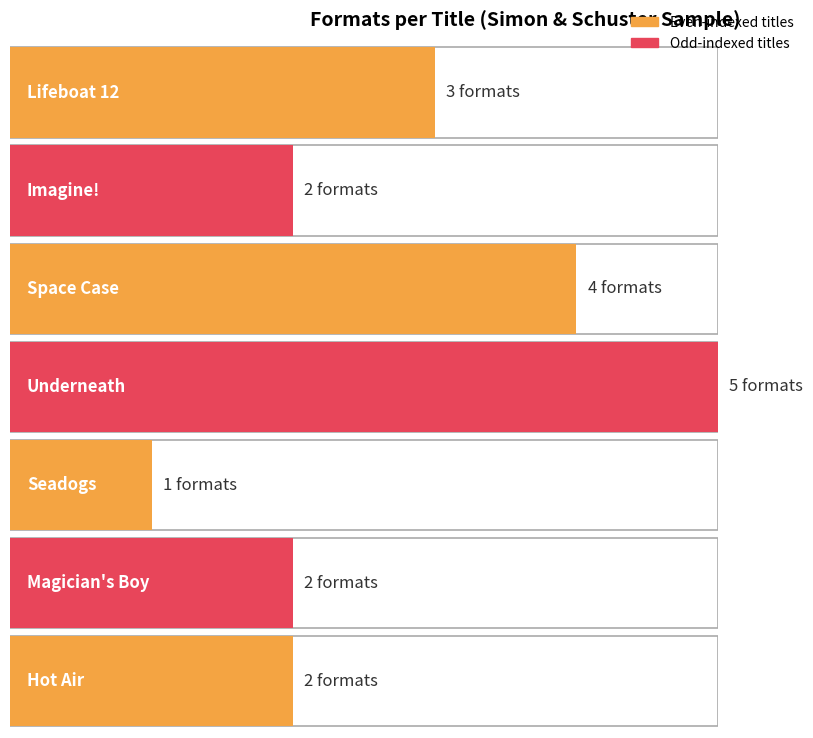

Does the chart contain stacked bars?

No